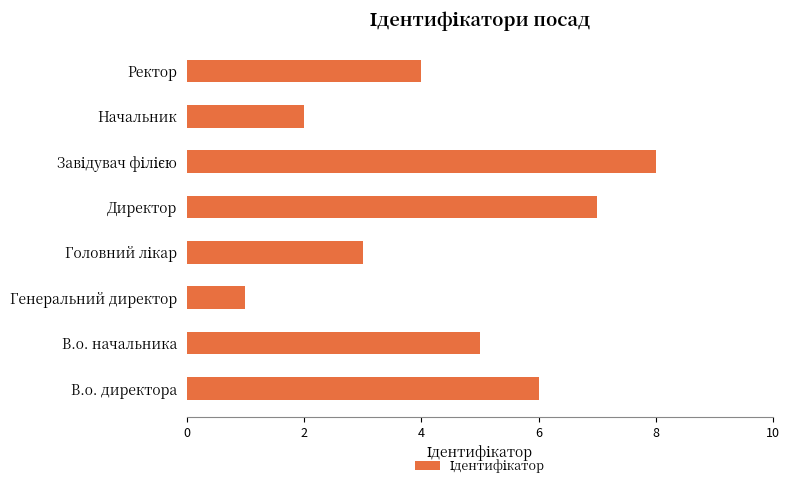

Which category has the lowest value across all series?

Генеральний директор